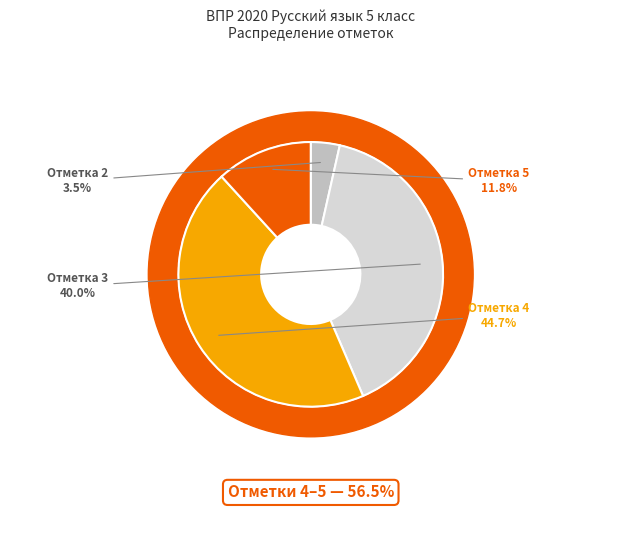

Between 3 and 2, which is larger?

3